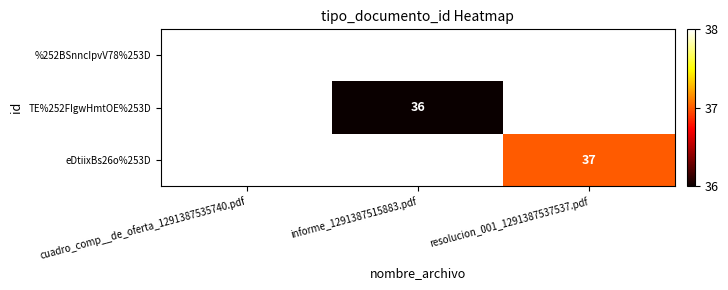

True or false: eDtiixBs26o%253D has a value of 63 at resolucion_001_1291387537537.pdf.

False